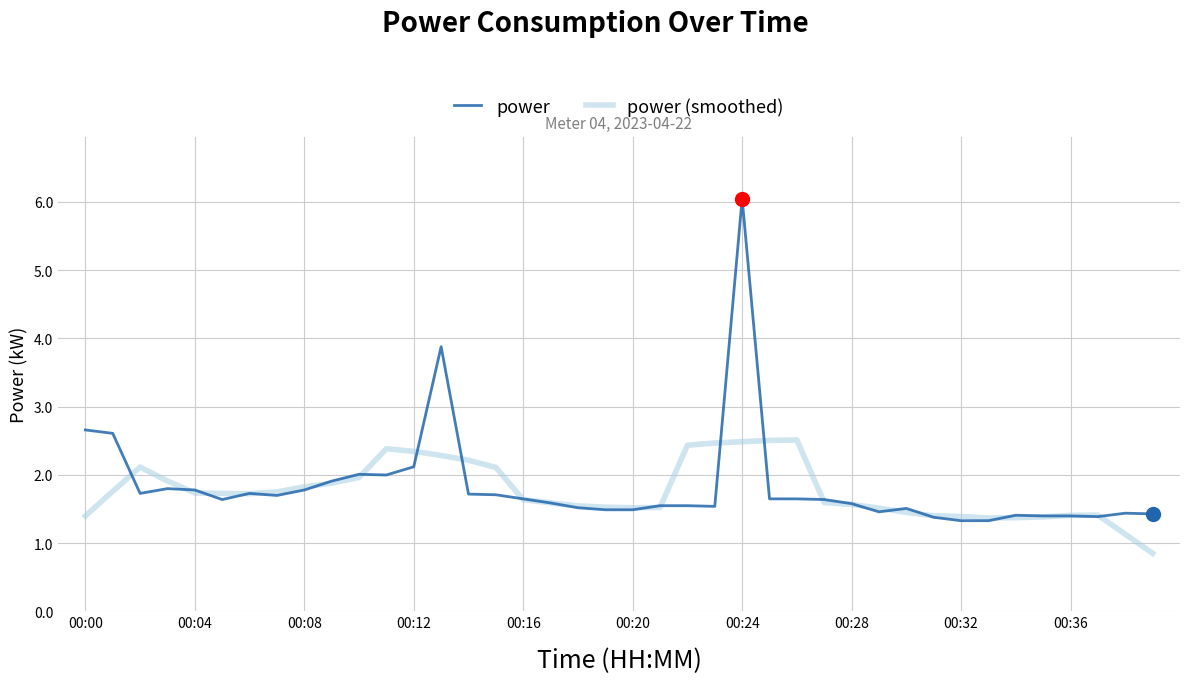

Which series has the widest spread of values?

power